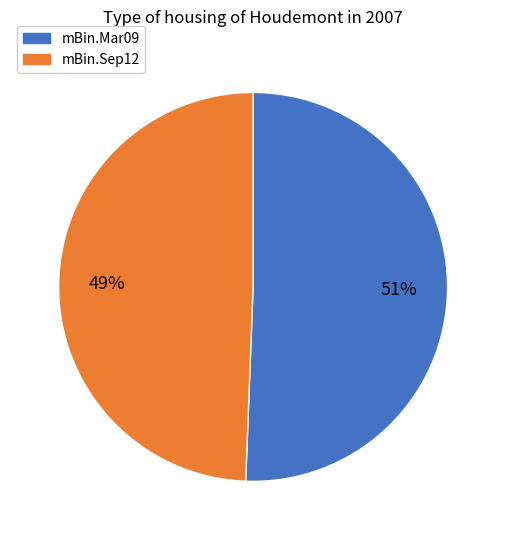

Which category has the smallest portion of the pie?

mBin.Sep12